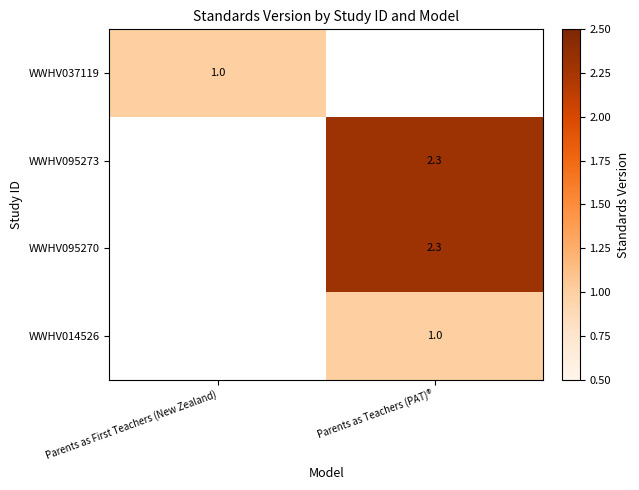

How many series are shown in this chart?

4